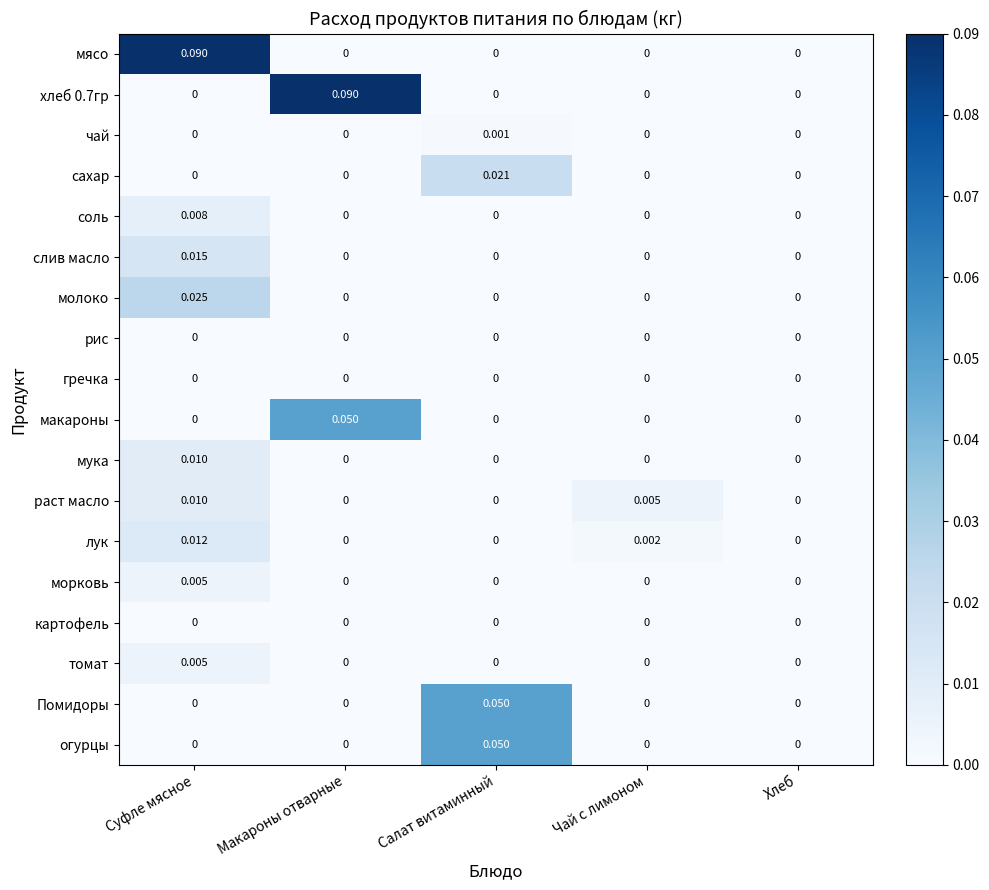

Which category has the highest value in the сахар series?

Салат витаминный